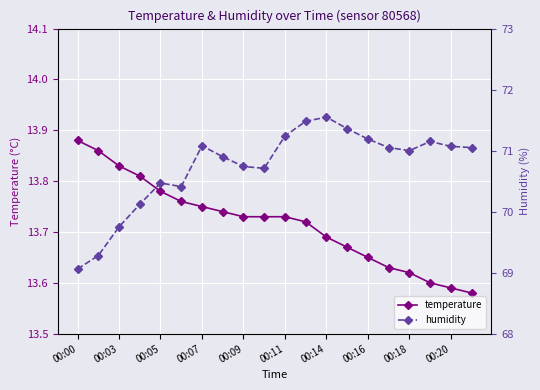

Reading left to right, what are all the values shown in this chart?

temperature: 13.9	13.9	13.8	13.8	13.8	13.8	13.8	13.7	13.7	13.7	13.7	13.7	13.7	13.7	13.7	13.6	13.6	13.6	13.6	13.6
humidity: 69.1	69.3	69.8	70.1	70.5	70.4	71.1	70.9	70.7	70.7	71.2	71.5	71.5	71.4	71.2	71.0	71.0	71.2	71.1	71.0